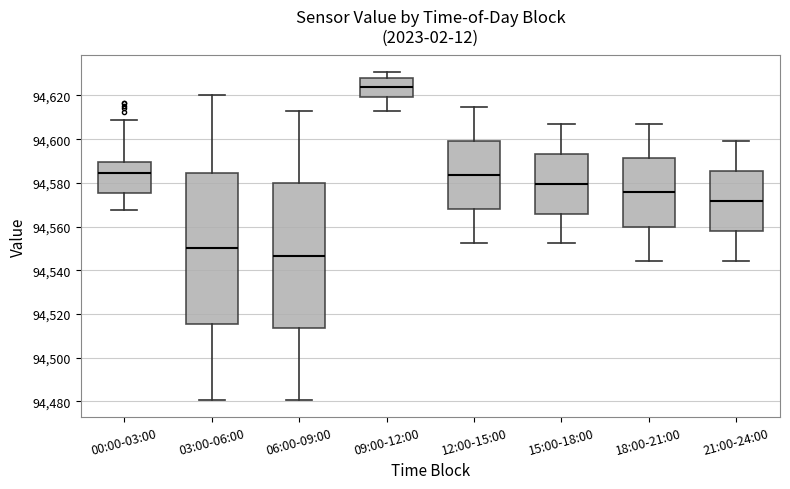

Where is the upper edge of the box for 12:00-15:00 on the y-axis? The values are not printed on the chart, so give them approximately, as read against the axis.

94600